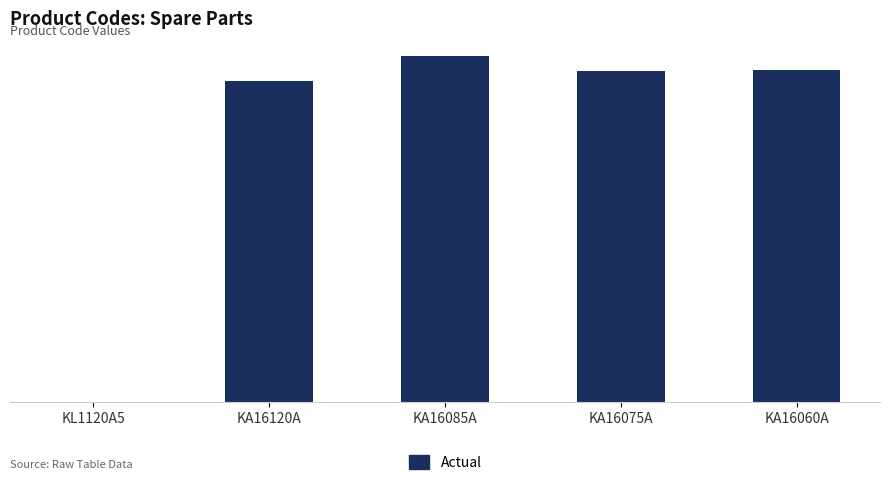

What is the change in value from KA16085A to KA16075A?

-200